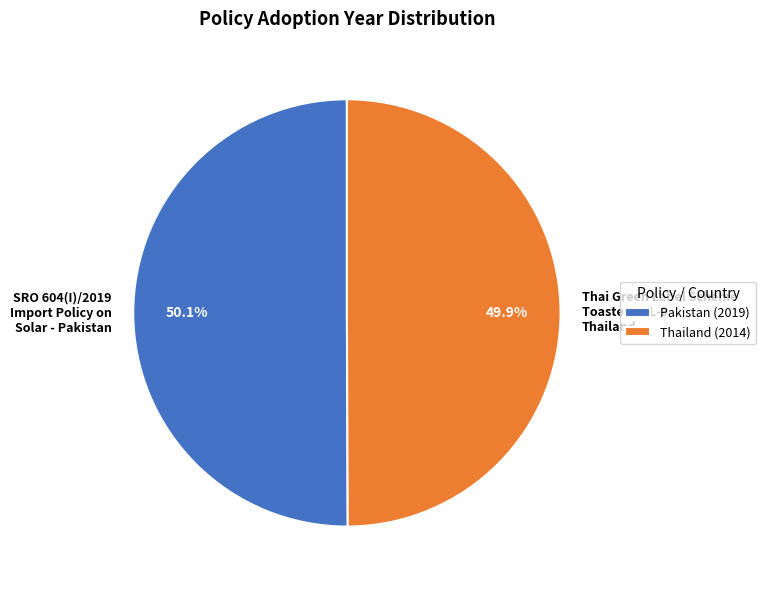

To the nearest percent, what is the average slice percentage?

50%